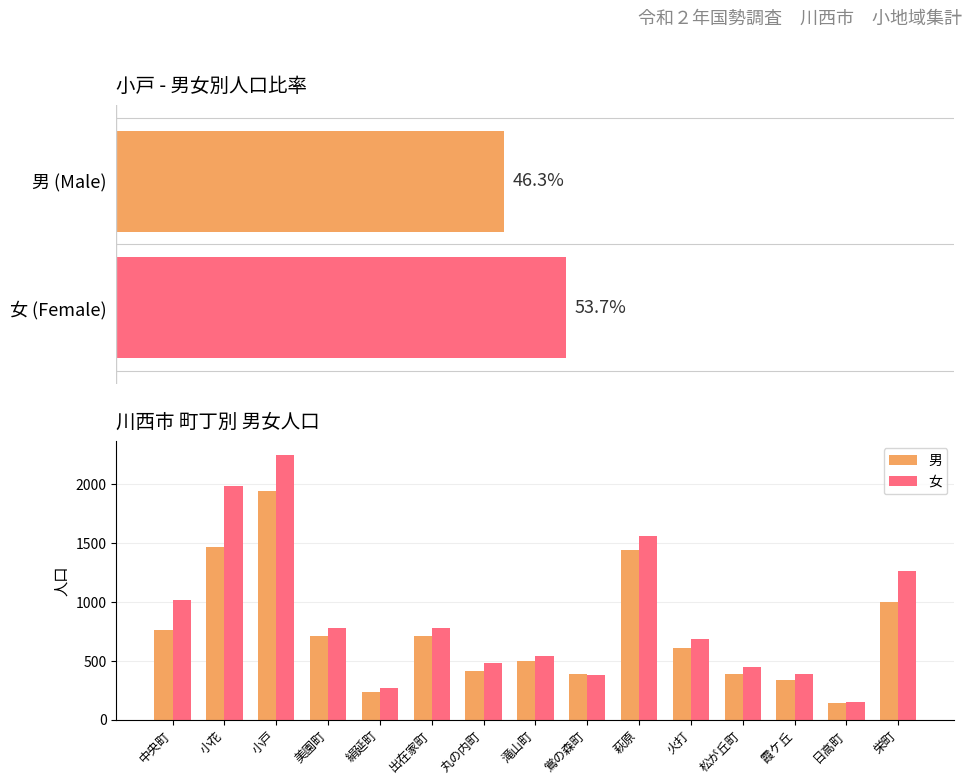

Rank the series by their maximum value, from lowest to highest.

男, 女